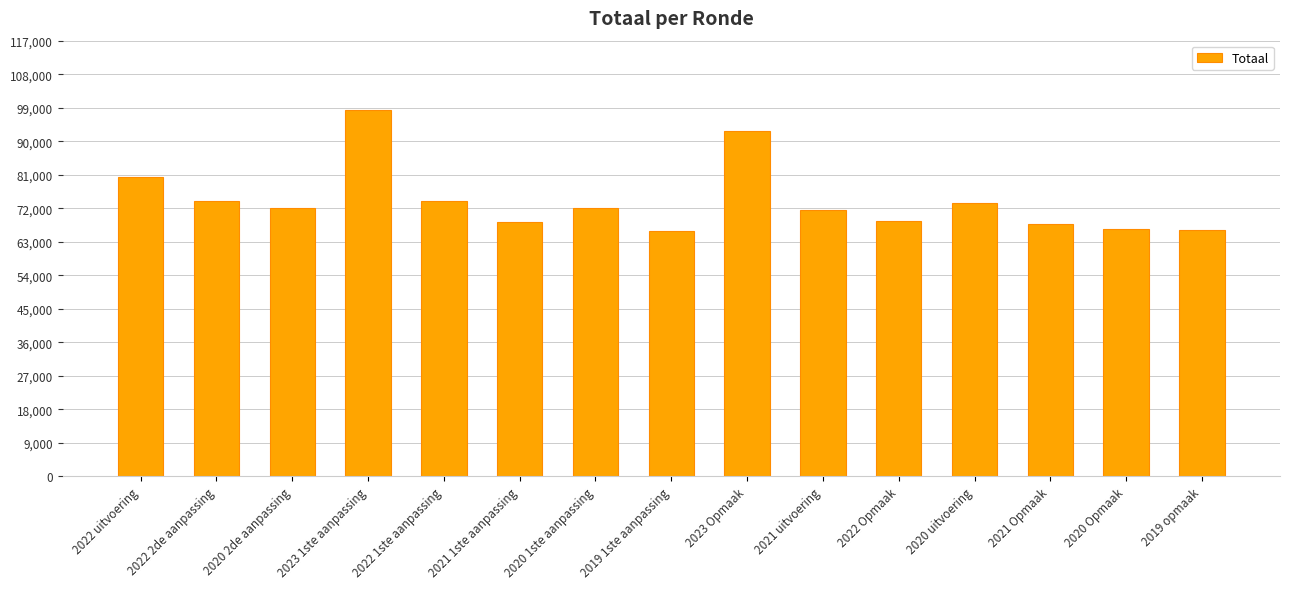

The value at 2019 1ste aanpassing is 65949. True or false?

True